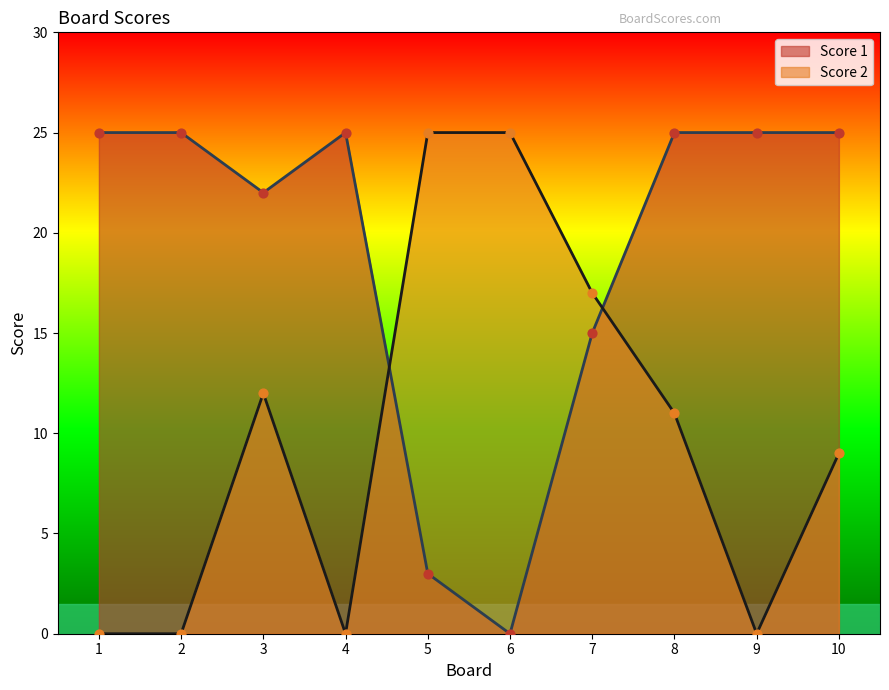

What is the total value across all series at 10?

34